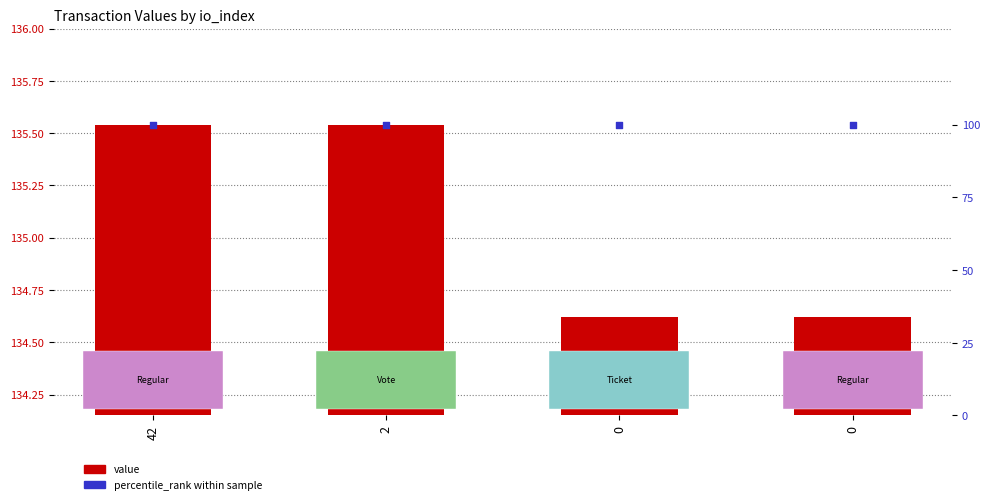

Which series has the largest Y range (max minus min)?

value